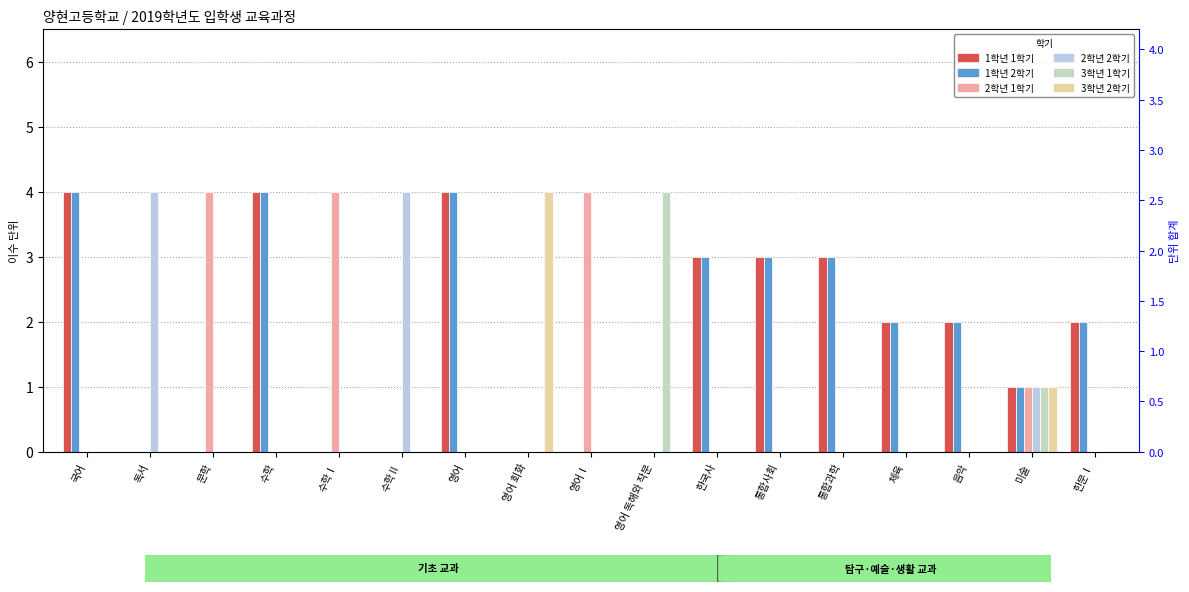

What is the difference between the maximum and second lowest values in the 3학년 1학기 series?

4